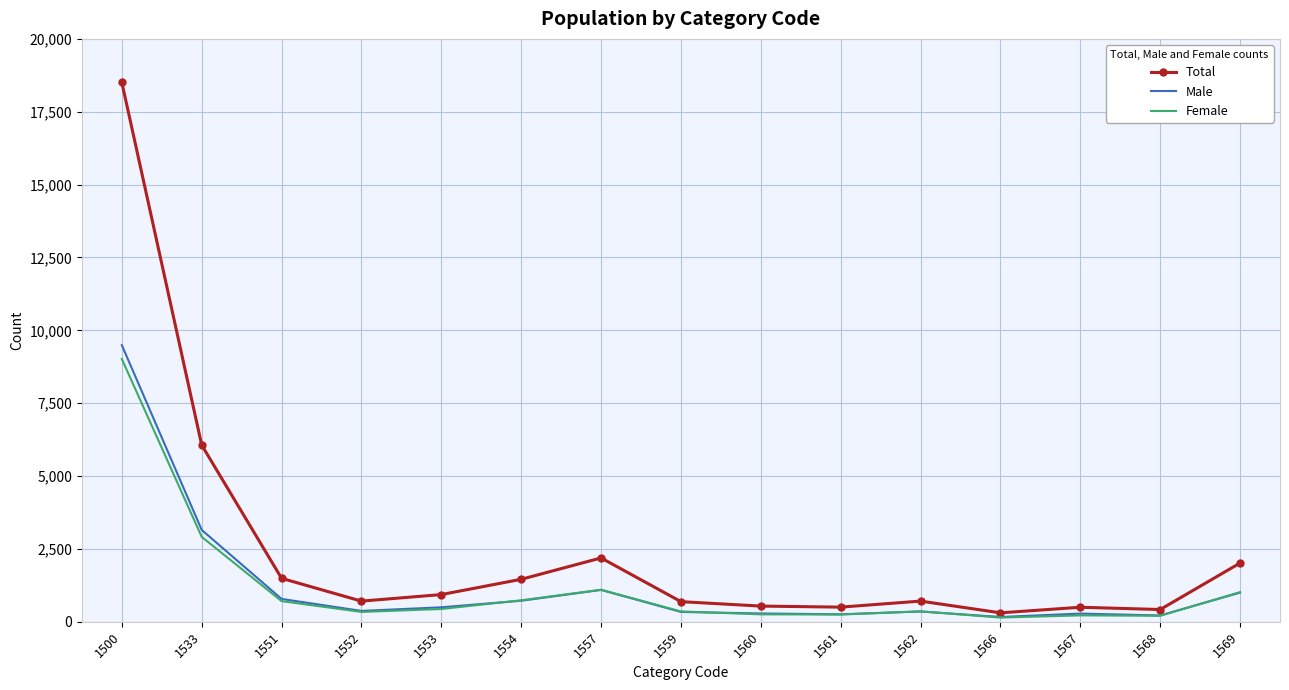

What is the sum of the Female values at 1562 and 1552?

693